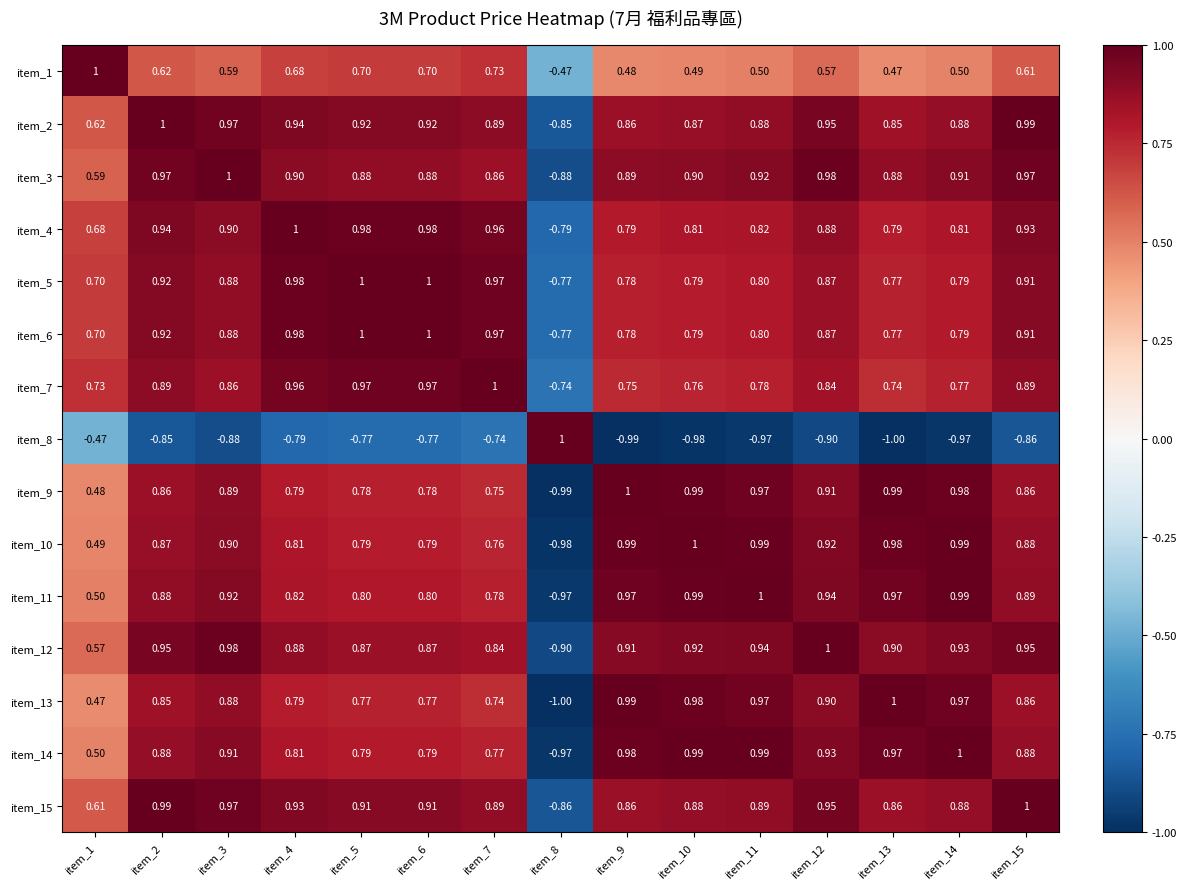

Is the value of item_12 at item_3 greater than the value of item_5 at item_15?

Yes